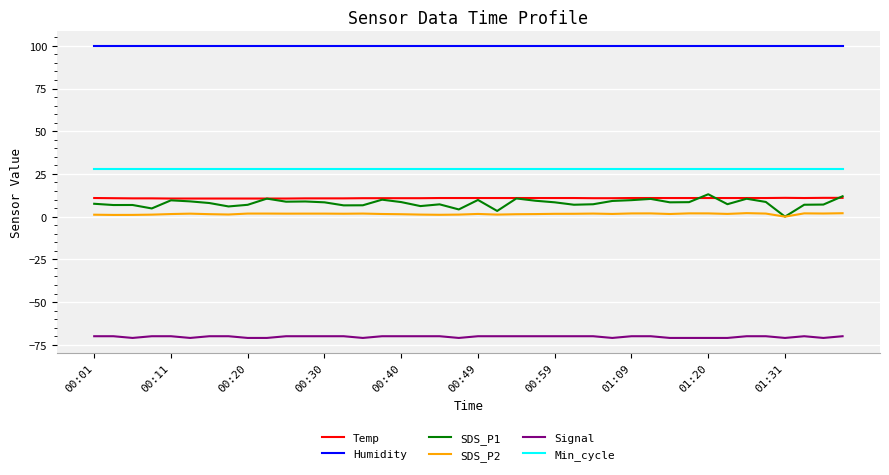

True or false: Temp and SDS_P2 cross at least once.

False